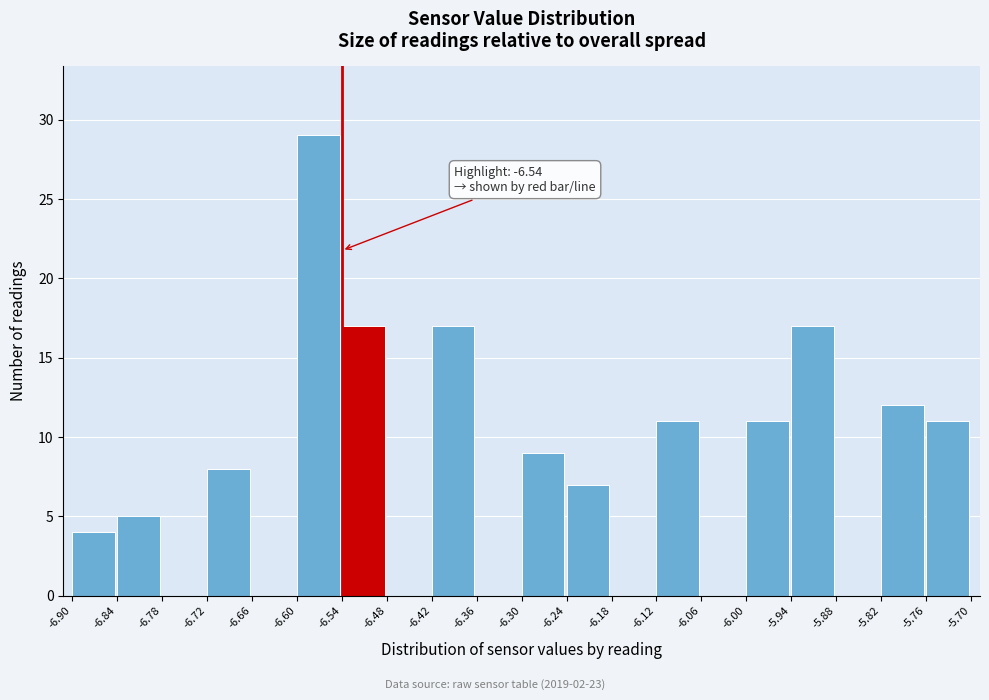

Over which range of the x-axis is the bar tallest?

-6.60 to -6.54